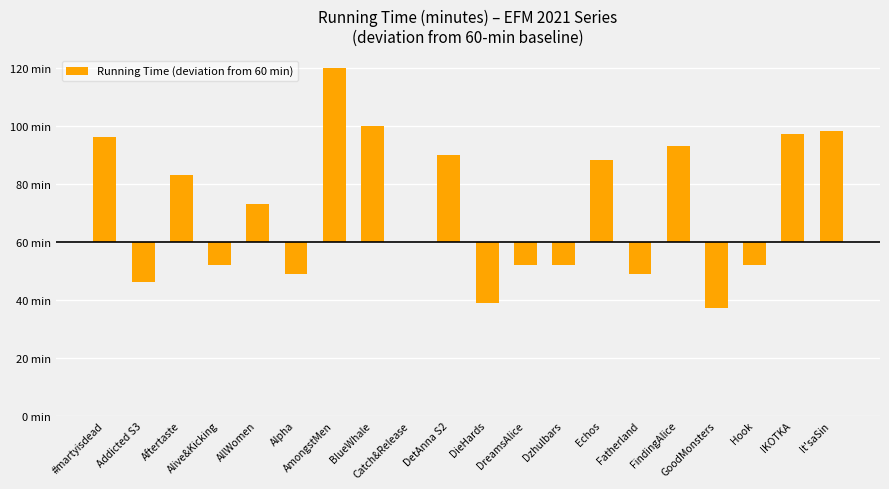

What is the label of the 20th bar from the right?

#martyisdead